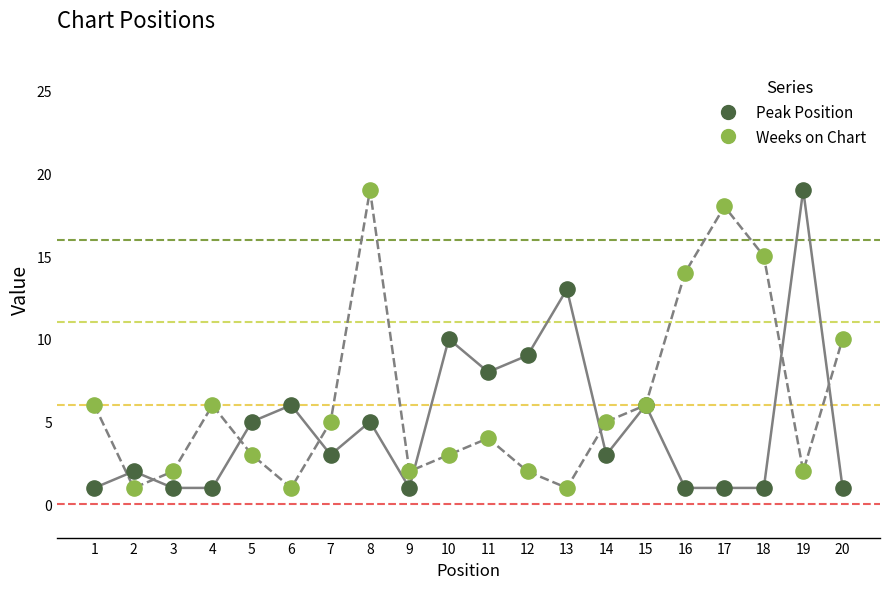

What is the X range (max minus min) for the scatter plot?

19